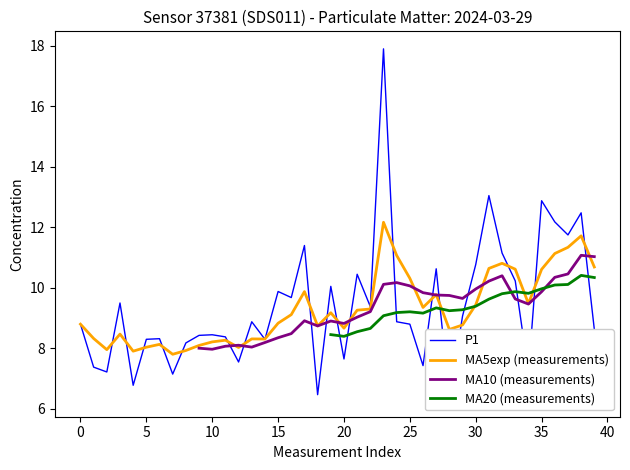

The P1 series shows 7.7 at 20. True or false?

True